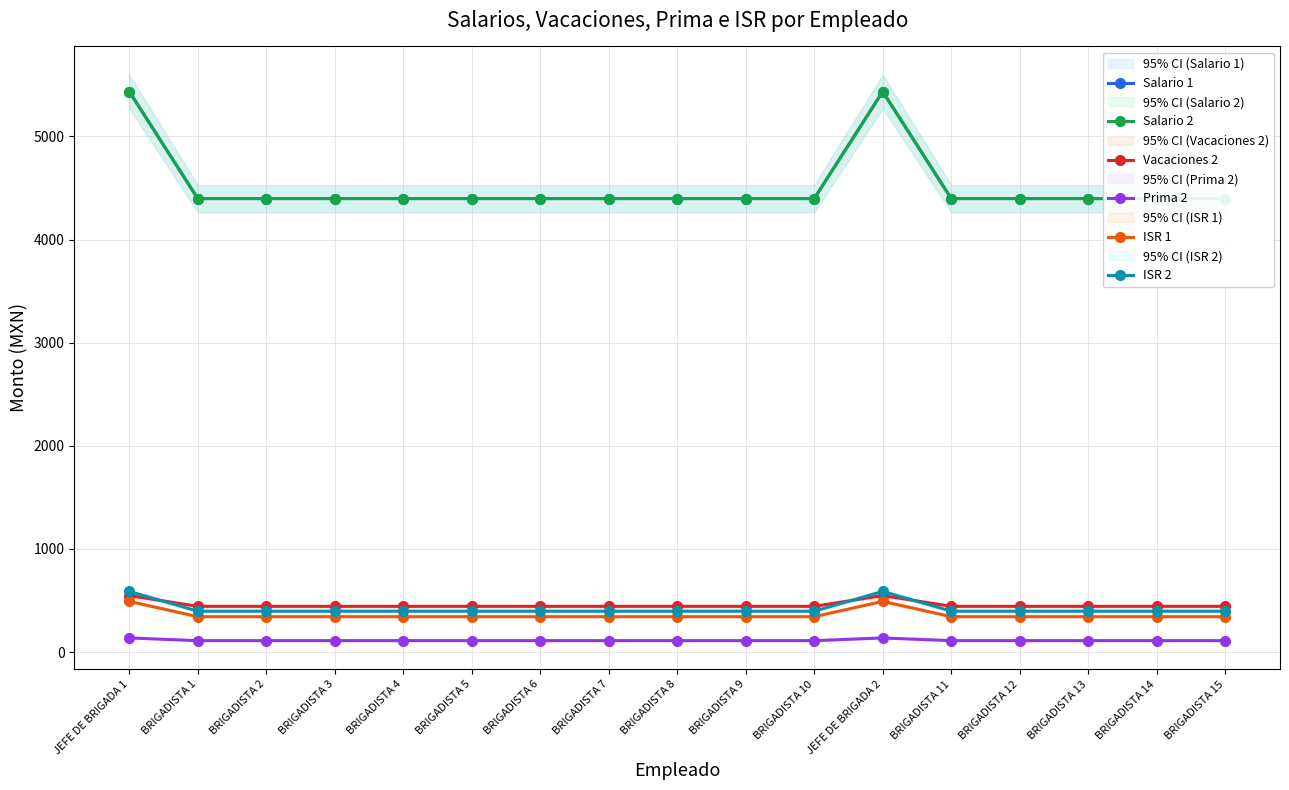

What is the sum of all Salario 2 values?

76833.8